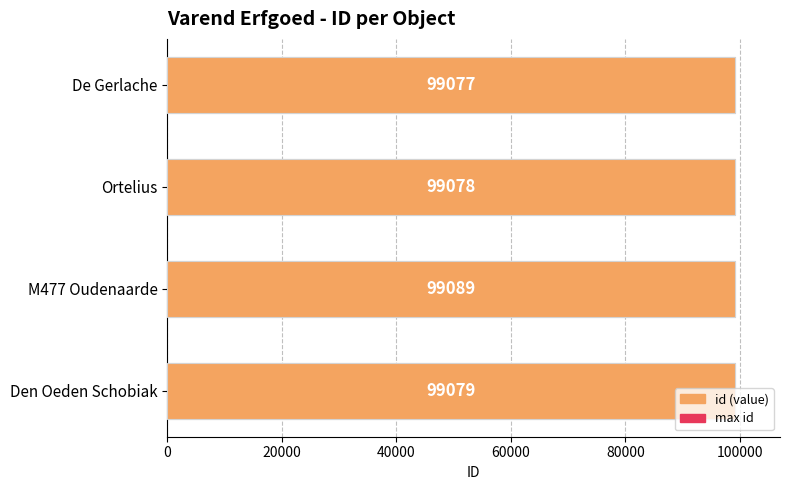

What is the difference between the second highest and second lowest values in the id series?

1.0